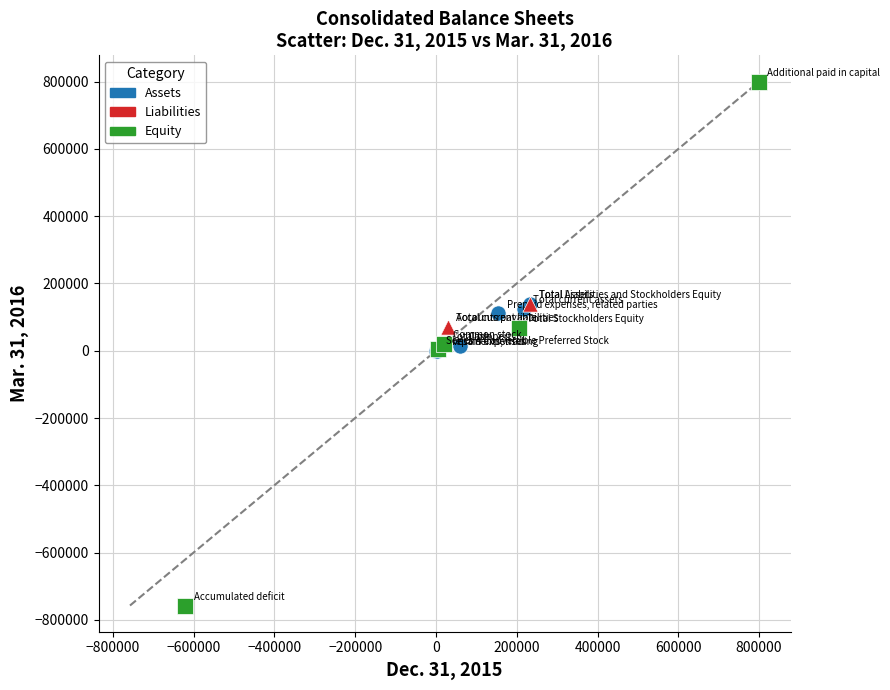

Which series has the widest spread of Y values?

Equity